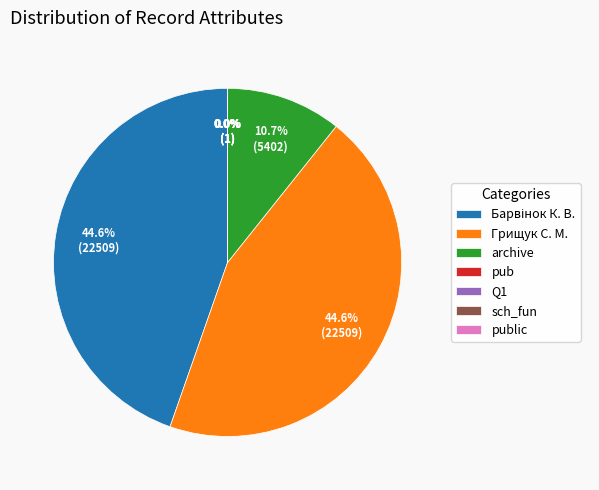

What percentage is NOT represented by Грищук С. М.?

55.4%